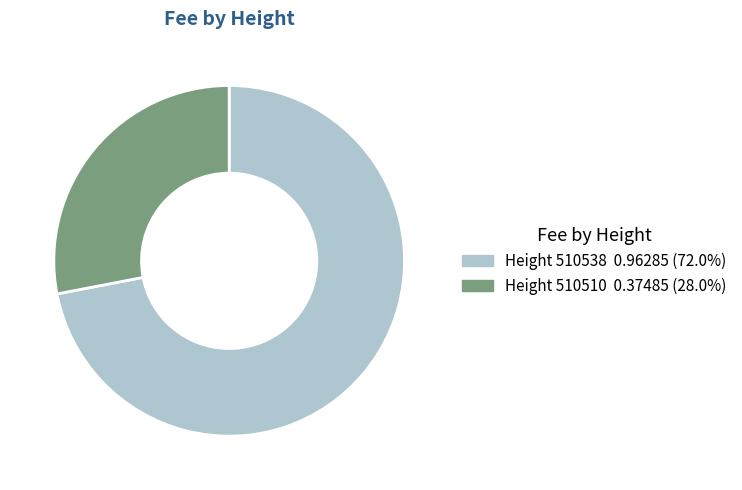

Is there a majority slice in this chart?

Yes